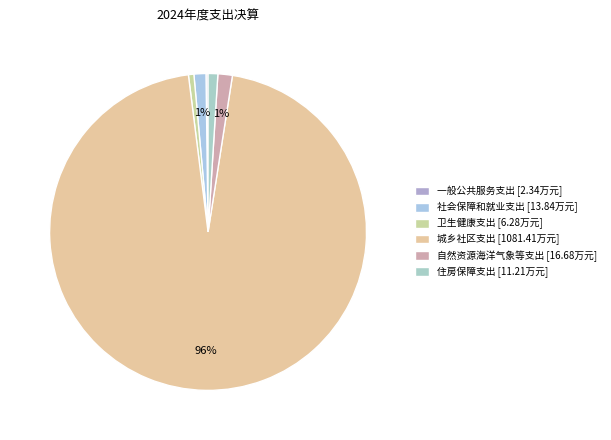

How many segments does this pie chart have?

6